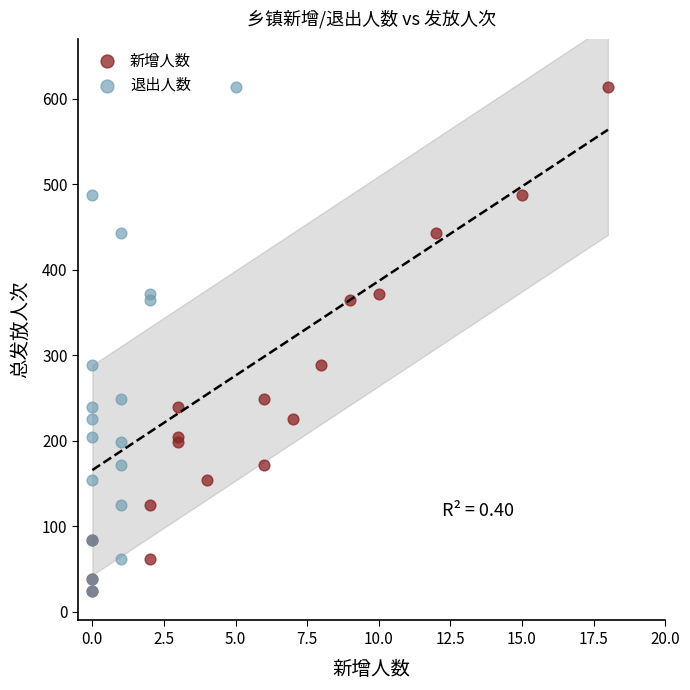

What are all the series names shown in the legend?

新增人数, 退出人数